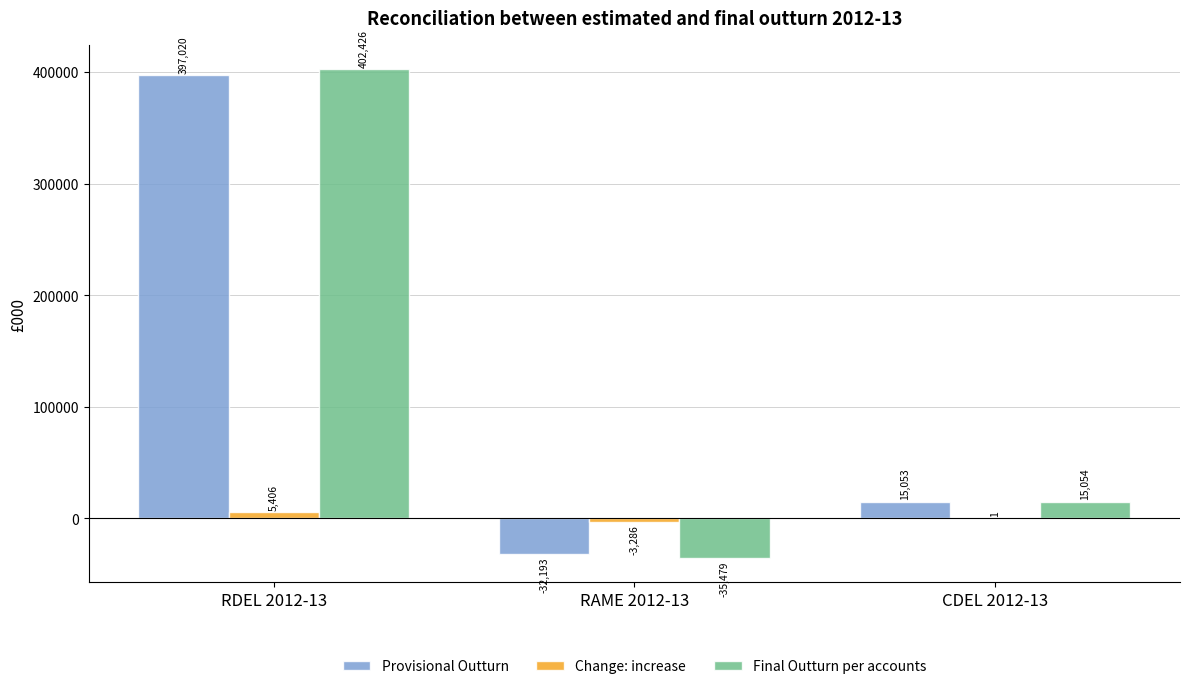

What is the sum of all Provisional Outturn values?

379880